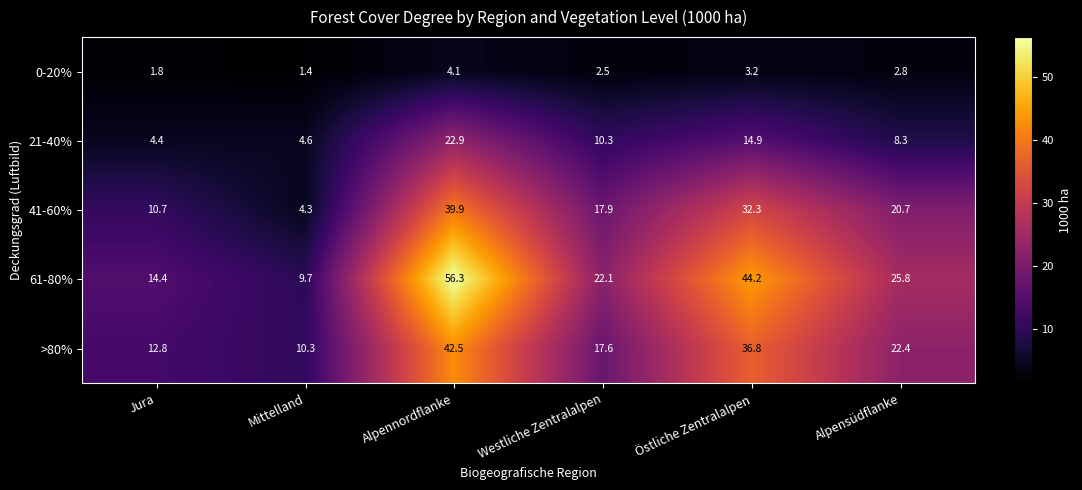

Reading right to left, what are all the values shown in this chart?

0-20%: Alpensüdflanke=2.8	Östliche Zentralalpen=3.2	Westliche Zentralalpen=2.5	Alpennordflanke=4.1	Mittelland=1.4	Jura=1.8
21-40%: Alpensüdflanke=8.3	Östliche Zentralalpen=14.9	Westliche Zentralalpen=10.3	Alpennordflanke=22.9	Mittelland=4.6	Jura=4.4
41-60%: Alpensüdflanke=20.7	Östliche Zentralalpen=32.3	Westliche Zentralalpen=17.9	Alpennordflanke=39.9	Mittelland=4.3	Jura=10.7
61-80%: Alpensüdflanke=25.8	Östliche Zentralalpen=44.2	Westliche Zentralalpen=22.1	Alpennordflanke=56.3	Mittelland=9.7	Jura=14.4
>80%: Alpensüdflanke=22.4	Östliche Zentralalpen=36.8	Westliche Zentralalpen=17.6	Alpennordflanke=42.5	Mittelland=10.3	Jura=12.8